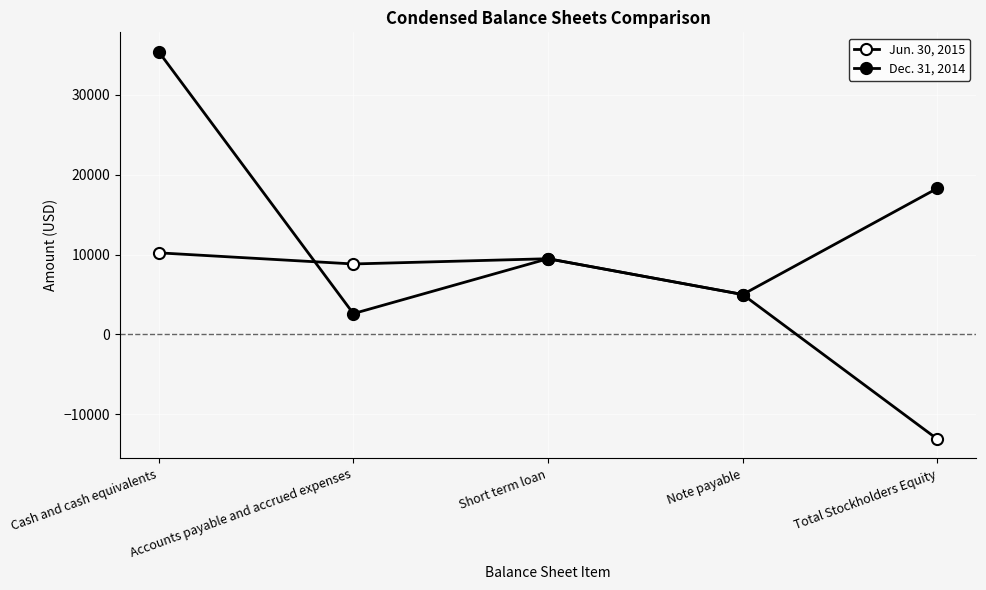

Count the number of categories in the chart.

5